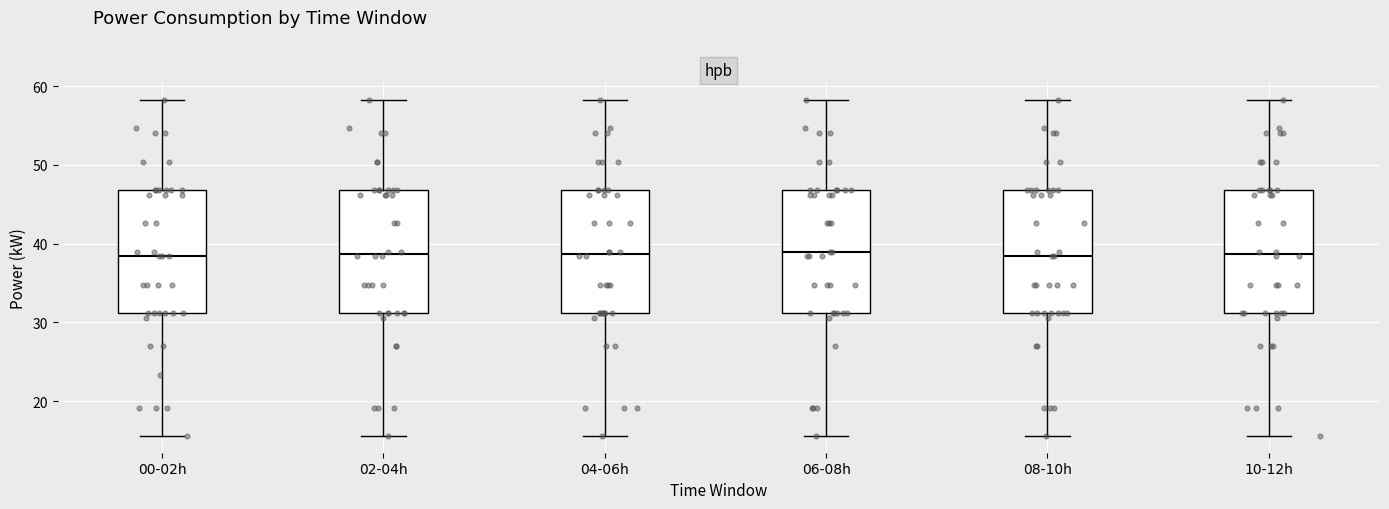

Where is the lower edge of the box for 10-12h on the y-axis? The values are not printed on the chart, so give them approximately, as read against the axis.

31